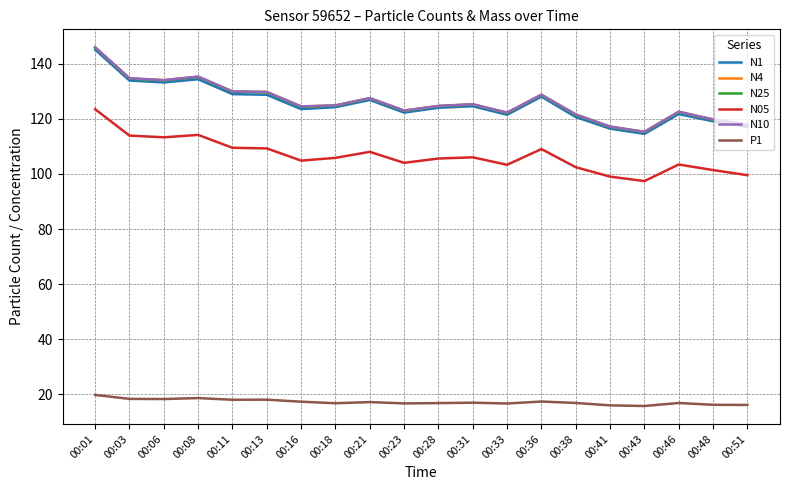

Which series has the largest range (max minus min)?

N10